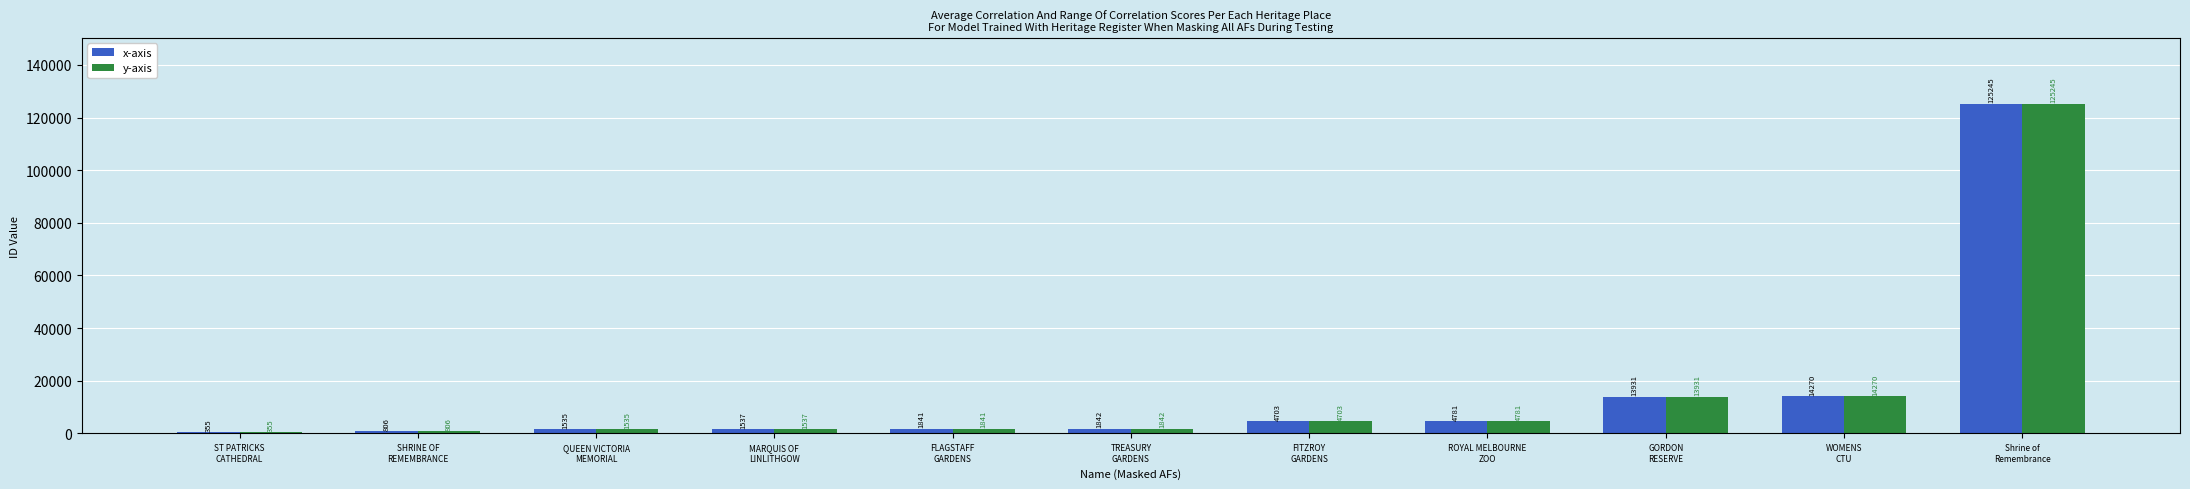

What is the sum of all x-axis values?

170846